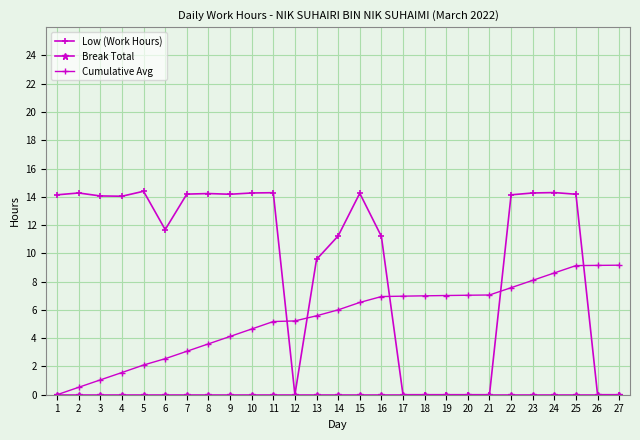

Is the value of Cumulative Avg at 1 greater than the value of Break Total at 15?

No